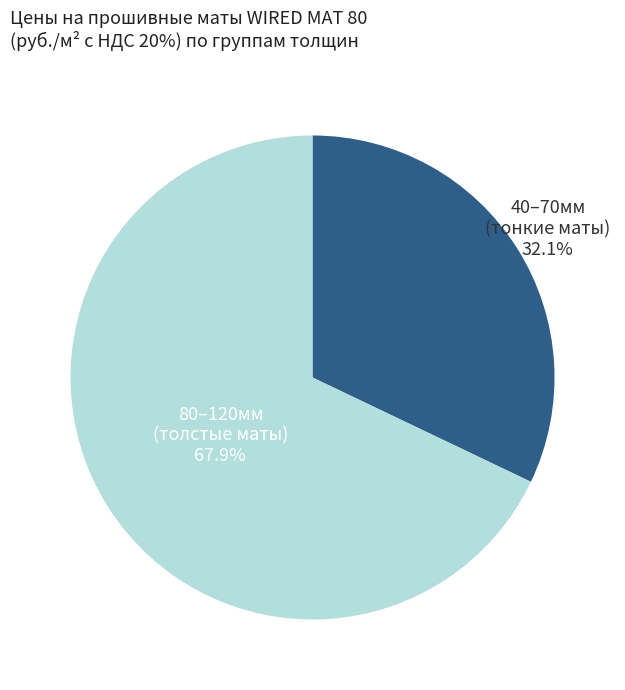

How many segments does this pie chart have?

2